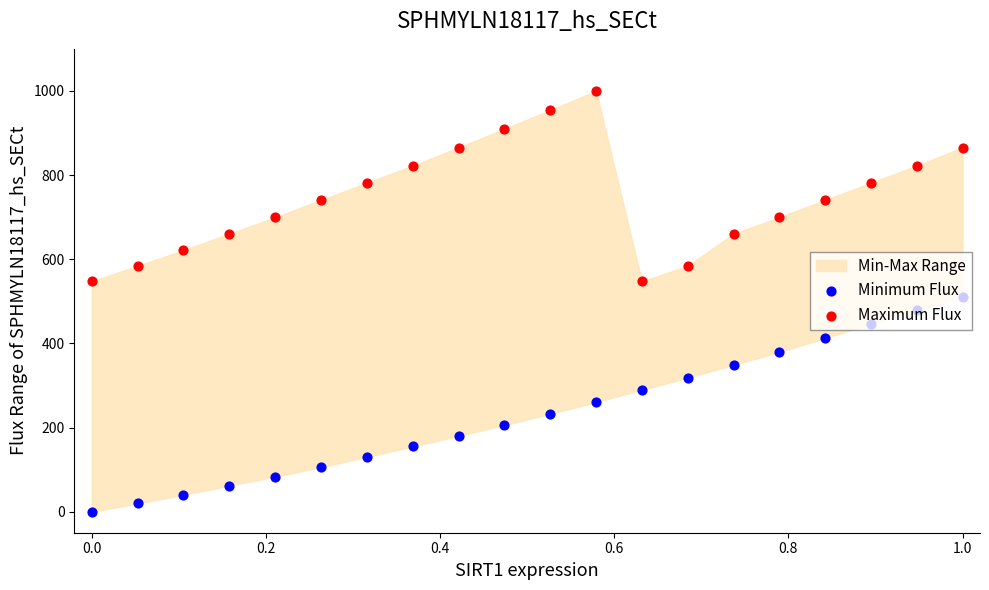

Which series has the largest Y range (max minus min)?

Minimum Flux